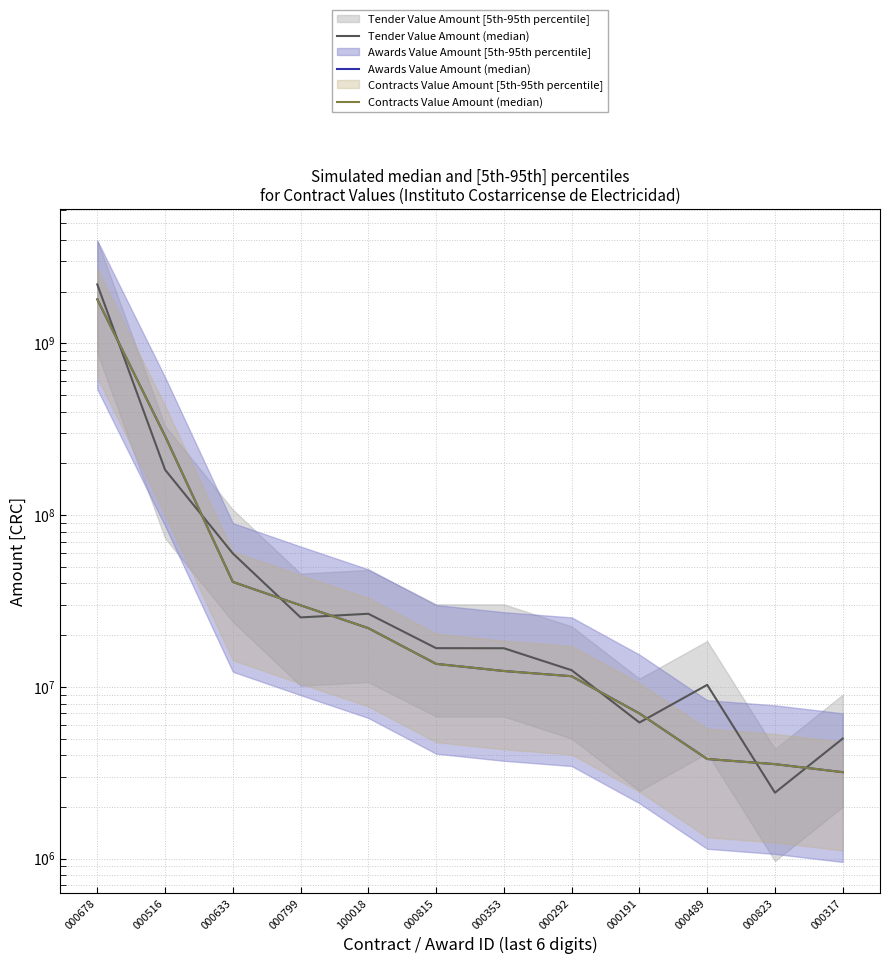

At which category is the sum across all series the highest?

000678